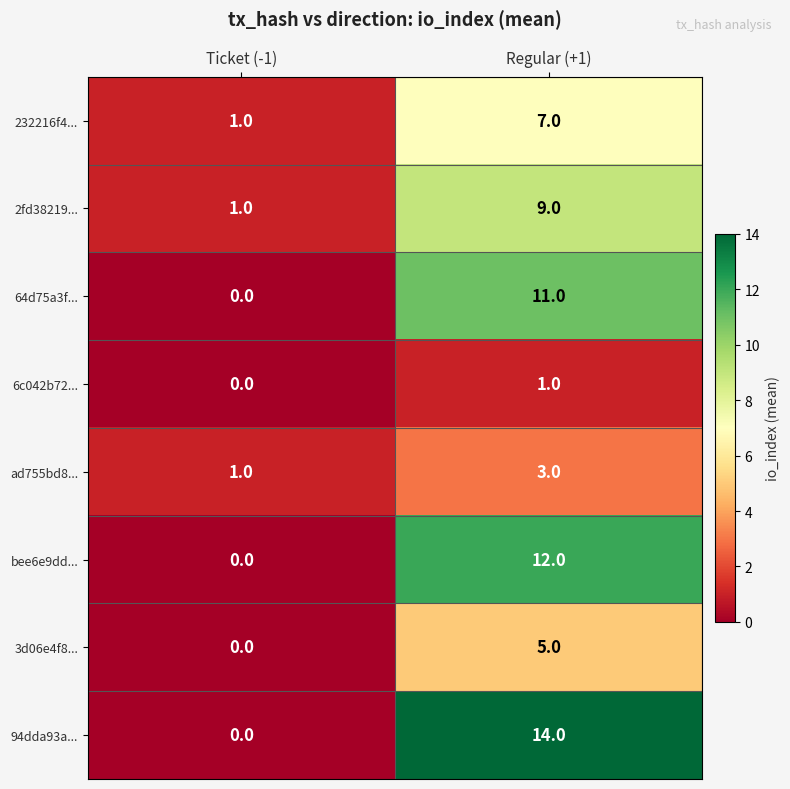

Where is 2fd38219... nearest to the value 5?

Ticket (-1)